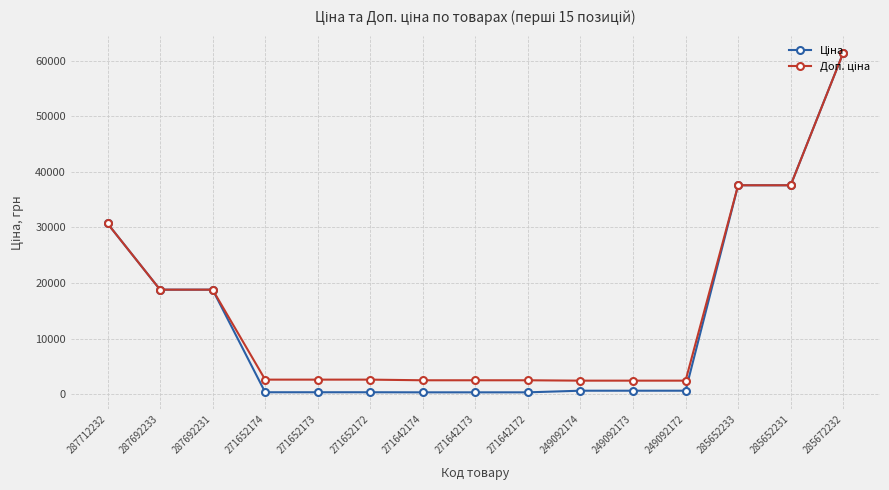

What is the greatest value displayed?

61434.3